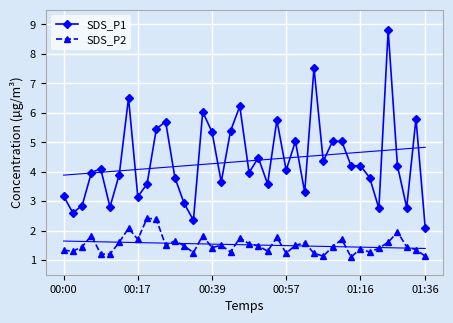

What are all the series names shown in the legend?

SDS_P1, SDS_P2